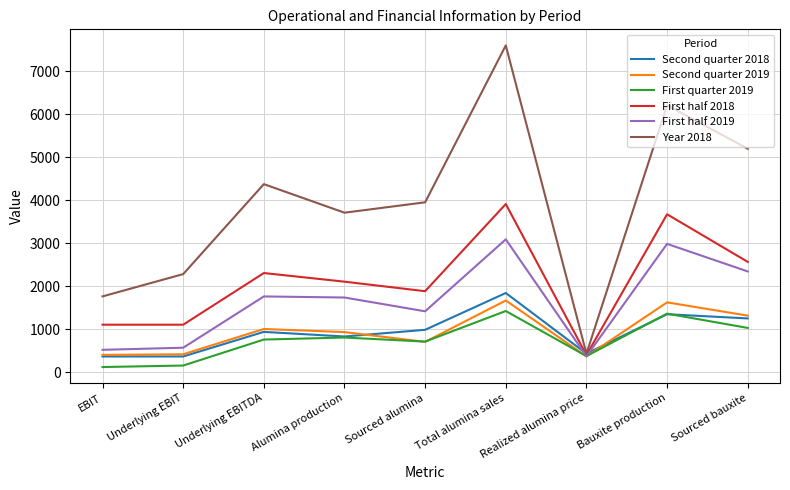

What is the total value across all series at Bauxite production?

17208